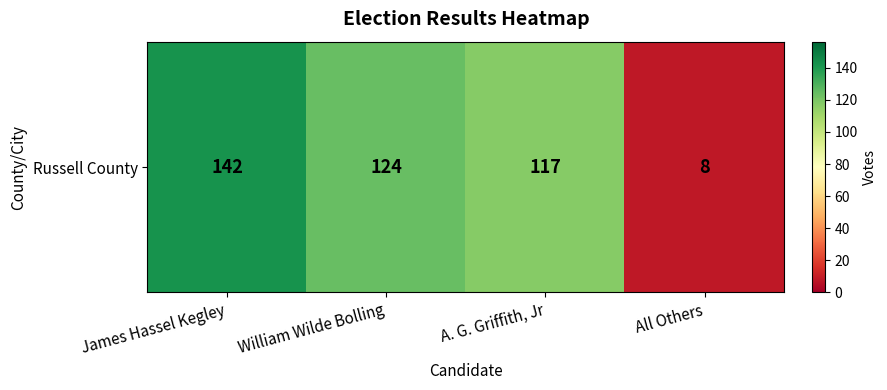

Which has a higher value, William Wilde Bolling or James Hassel Kegley?

James Hassel Kegley